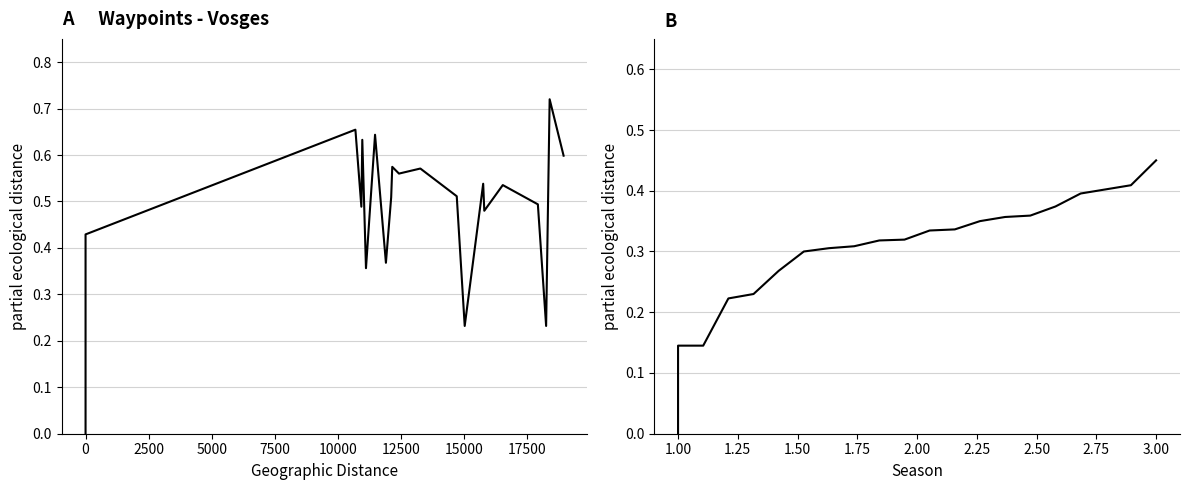

How many distinct data groups are displayed?

1